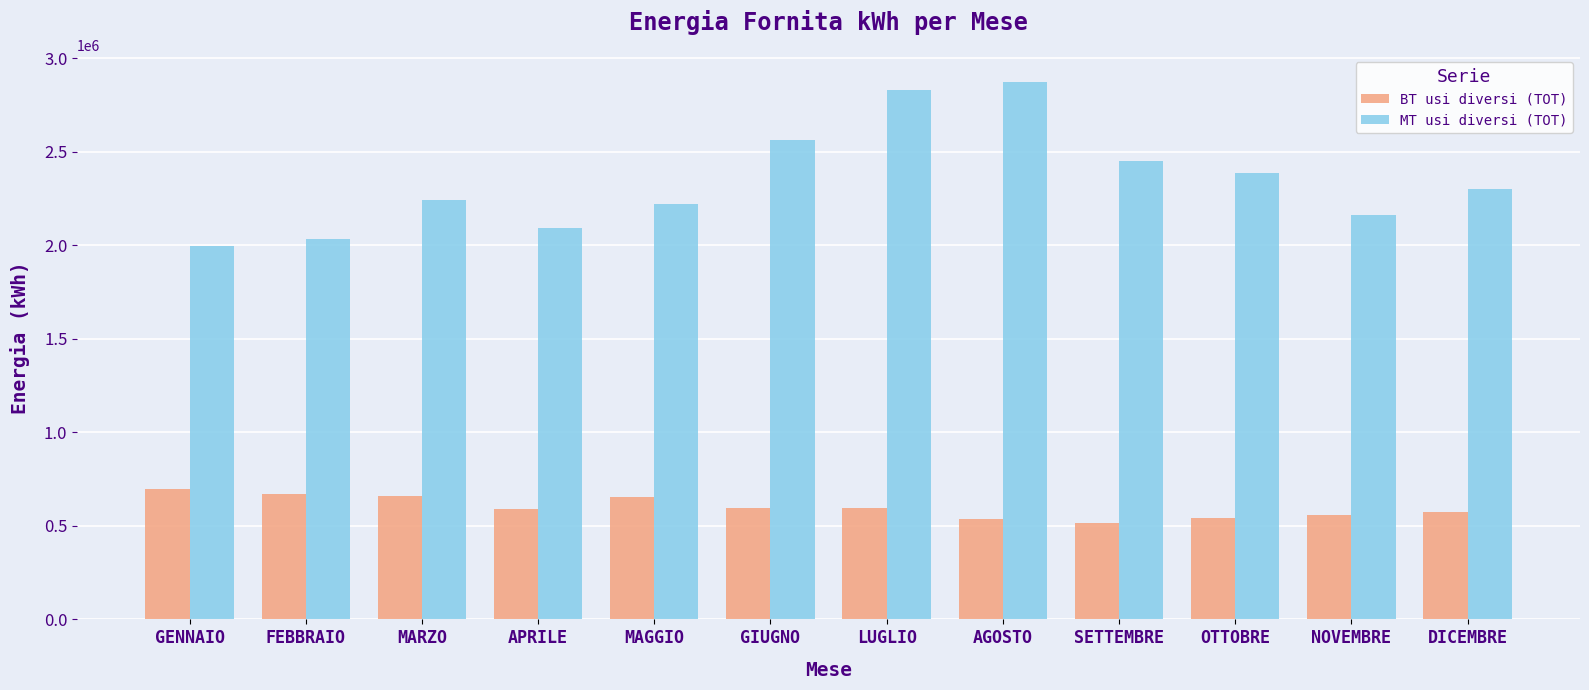

What is the approximate value of MT usi diversi (TOT) at MARZO?

2245026